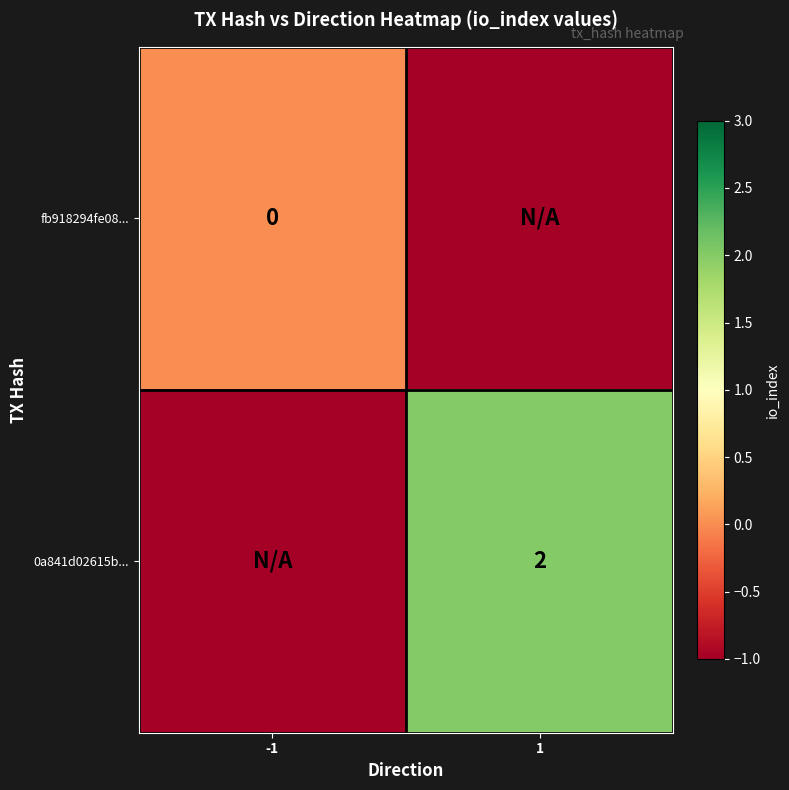

The 0a841d02615b... series shows 2 at 1. True or false?

True